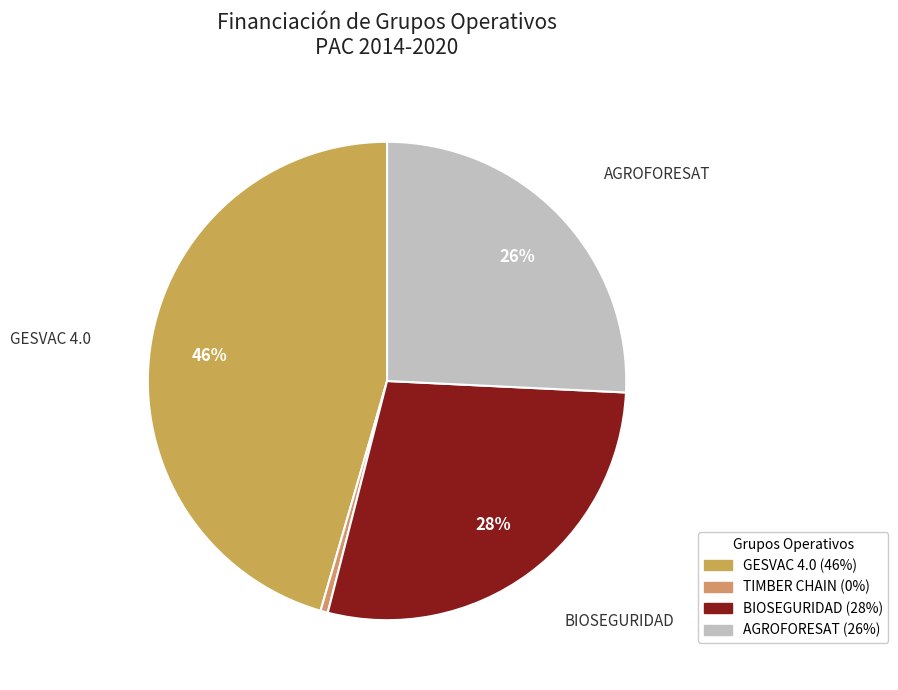

How many slices are in this pie chart?

4